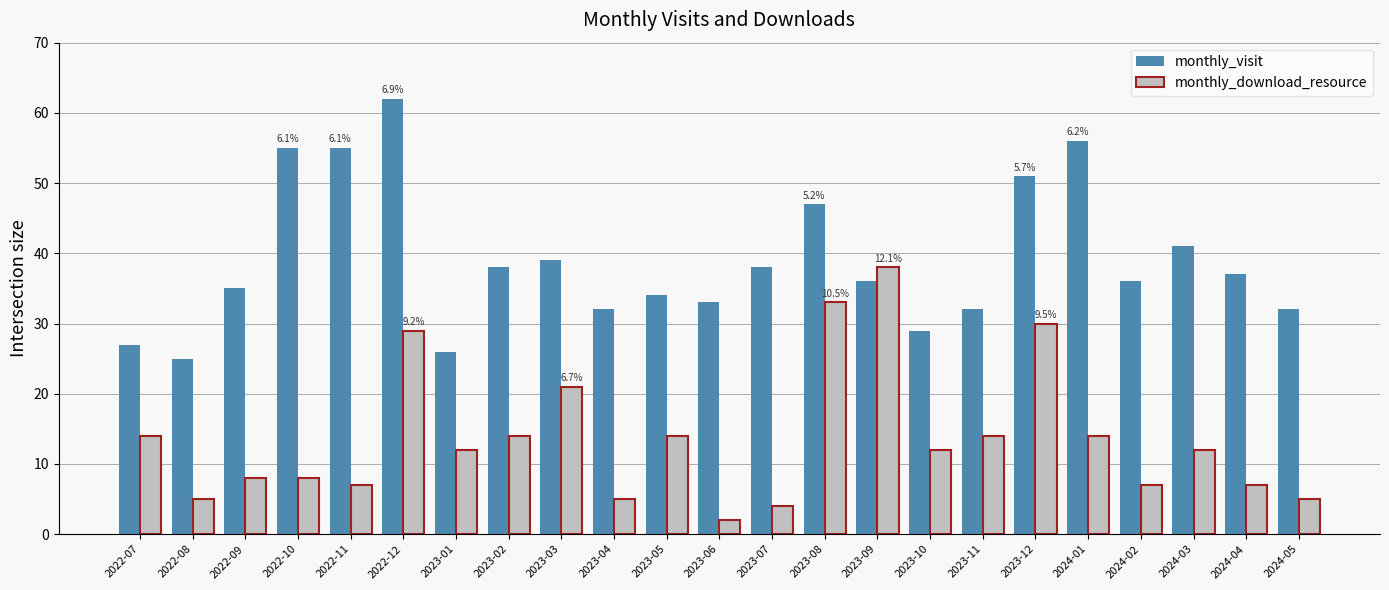

Reading left to right, transcribe all the data shown in this chart.

monthly_visit: 2022-07=27	2022-08=25	2022-09=35	2022-10=55	2022-11=55	2022-12=62	2023-01=26	2023-02=38	2023-03=39	2023-04=32	2023-05=34	2023-06=33	2023-07=38	2023-08=47	2023-09=36	2023-10=29	2023-11=32	2023-12=51	2024-01=56	2024-02=36	2024-03=41	2024-04=37	2024-05=32
monthly_download_resource: 2022-07=14	2022-08=5	2022-09=8	2022-10=8	2022-11=7	2022-12=29	2023-01=12	2023-02=14	2023-03=21	2023-04=5	2023-05=14	2023-06=2	2023-07=4	2023-08=33	2023-09=38	2023-10=12	2023-11=14	2023-12=30	2024-01=14	2024-02=7	2024-03=12	2024-04=7	2024-05=5